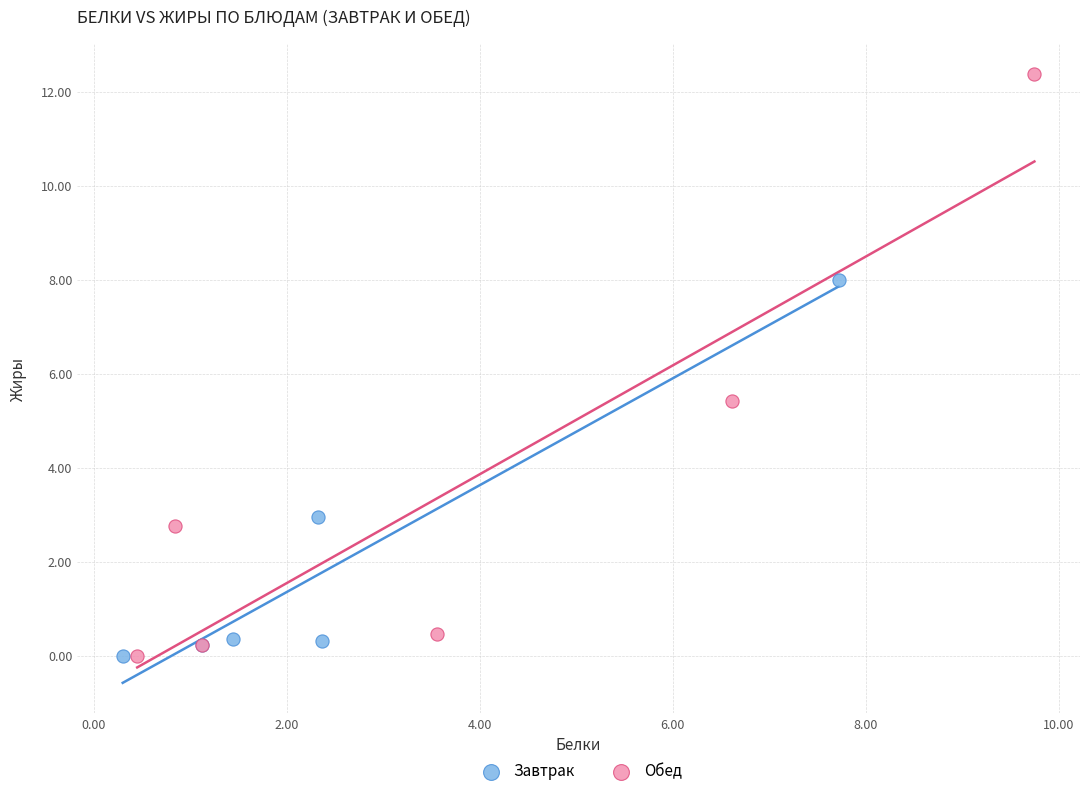

What are all the series names shown in the legend?

Завтрак, Обед